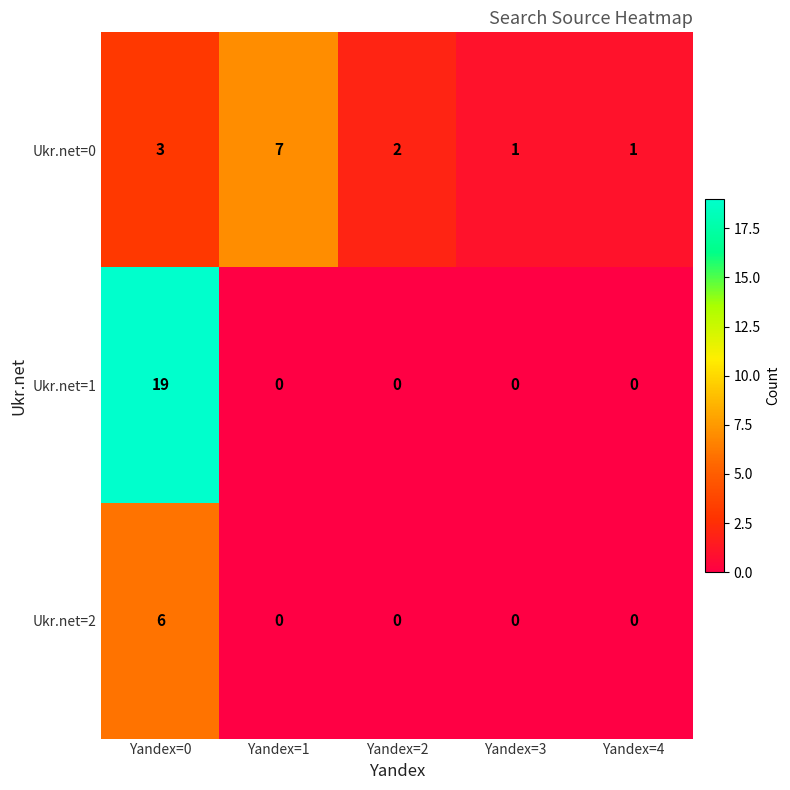

Reading left to right, transcribe all the data shown in this chart.

Ukr.net=0: Yandex=0=3	Yandex=1=7	Yandex=2=2	Yandex=3=1	Yandex=4=1
Ukr.net=1: Yandex=0=19	Yandex=1=0	Yandex=2=0	Yandex=3=0	Yandex=4=0
Ukr.net=2: Yandex=0=6	Yandex=1=0	Yandex=2=0	Yandex=3=0	Yandex=4=0